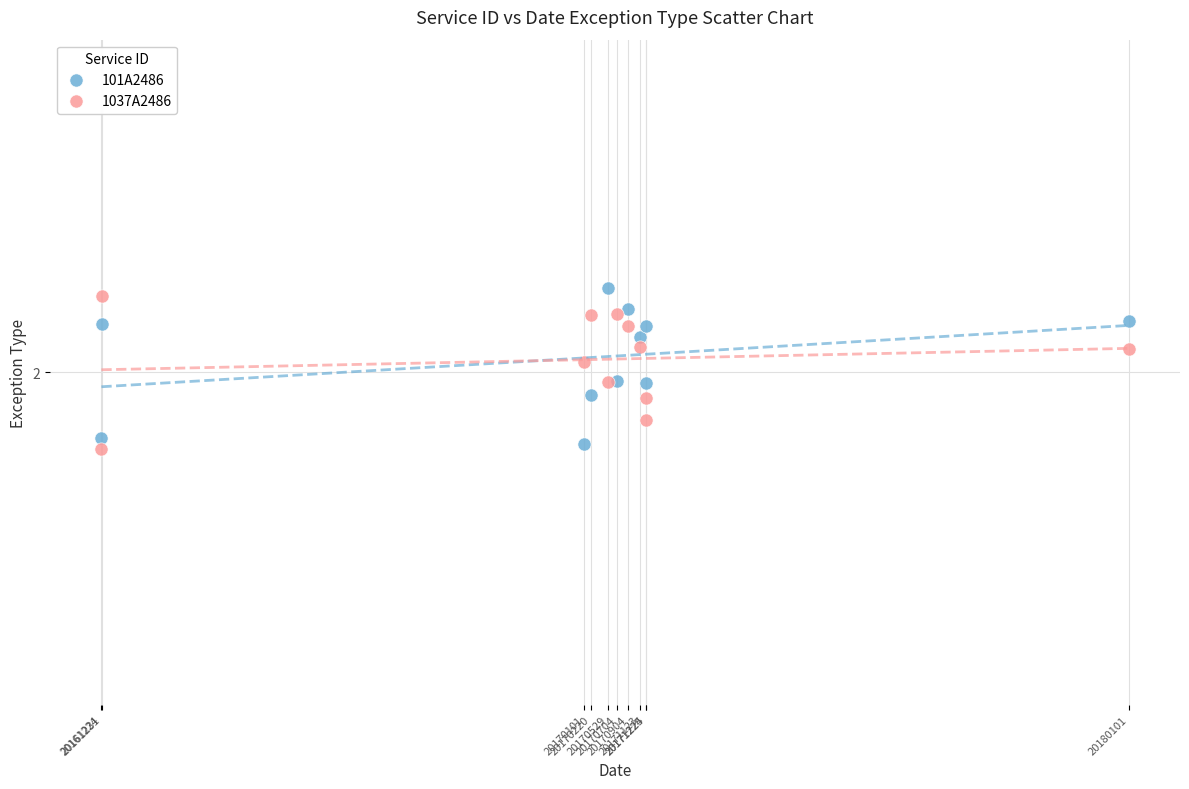

Which series contains the highest Y value?

101A2486